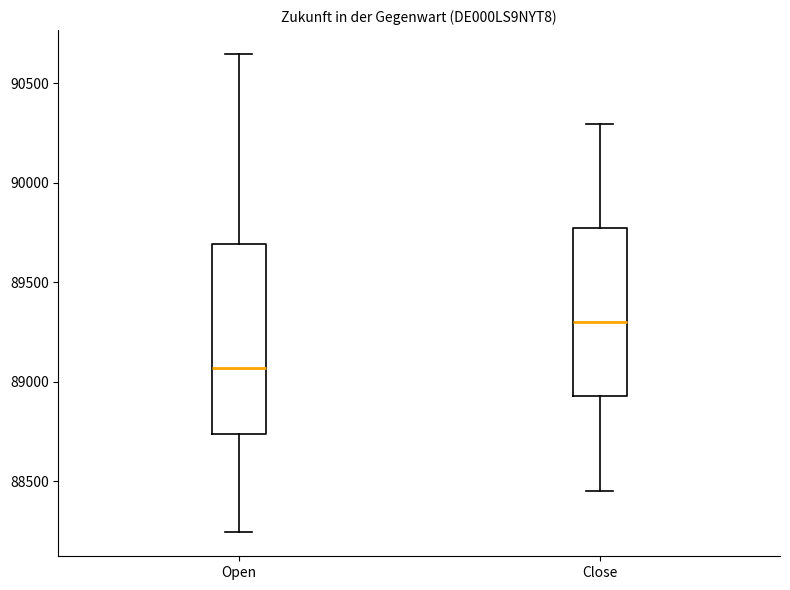

Reading left to right, transcribe this box plot: for each box, give where its median line is, the range the box spans, and where its two whiskers end, as read against the y-axis. The values are not printed on the chart, so give them approximately, as read against the axis.

Open: median 89050, box 88750 to 89700, whiskers 88250 to 90650
Close: median 89300, box 88950 to 89750, whiskers 88450 to 90300